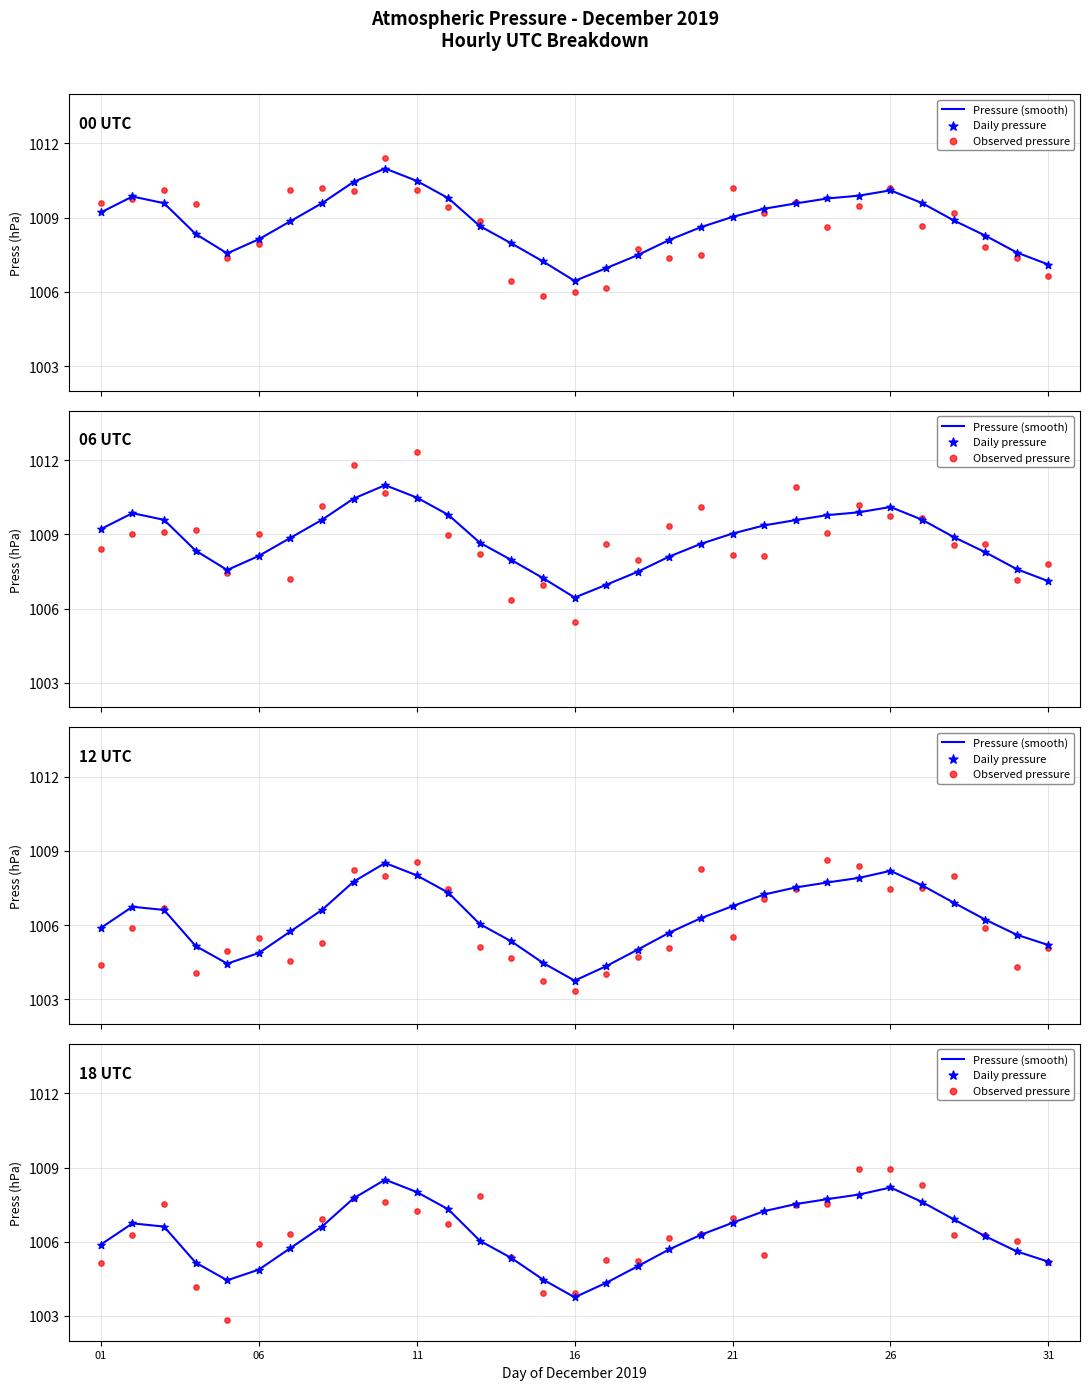

Which series reaches the maximum Y coordinate?

Observed pressure